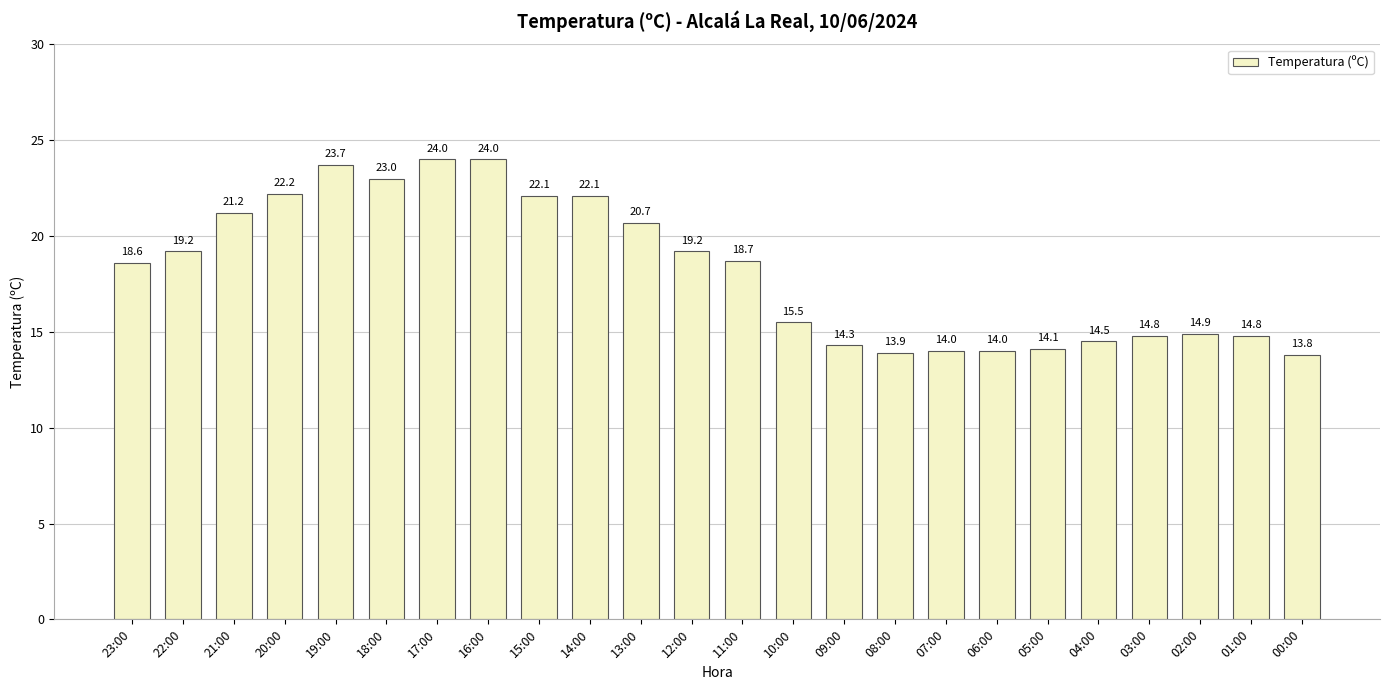

Which has a higher value, 22:00 or 21:00?

21:00